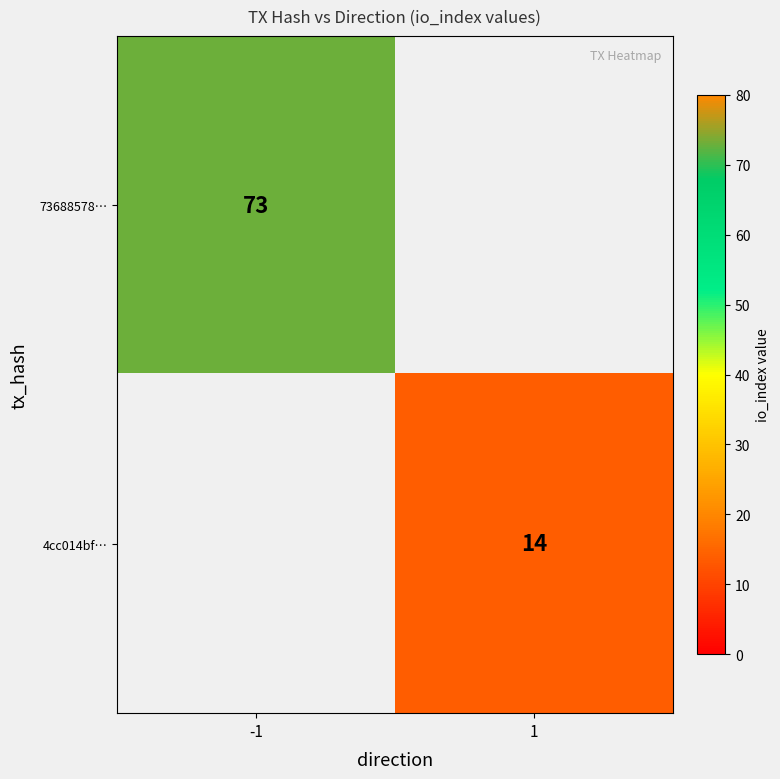

What is the maximum value shown in the chart?

73